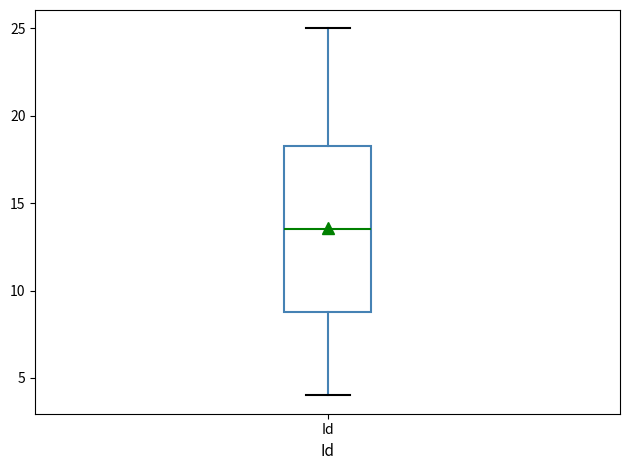

Transcribe this box plot: give where the median line is, the range the box spans, and where the two whiskers end, as read against the y-axis. The values are not printed on the chart, so give them approximately, as read against the axis.

median 13.5, box 9.0 to 18.5, whiskers 4.0 to 25.0